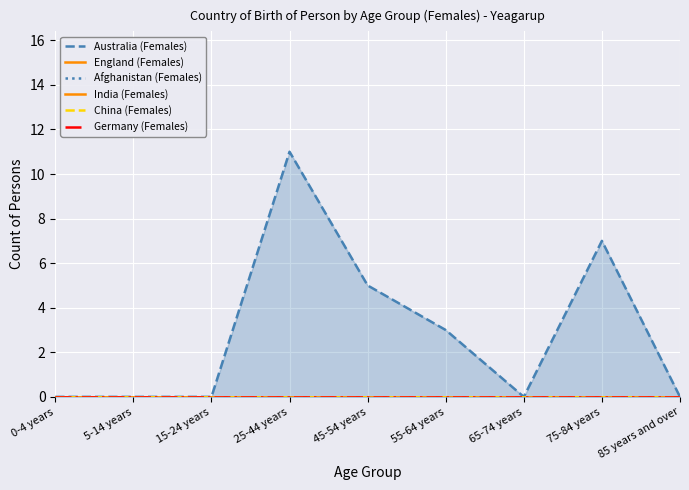

Which series has the largest range (max minus min)?

Australia (Females)